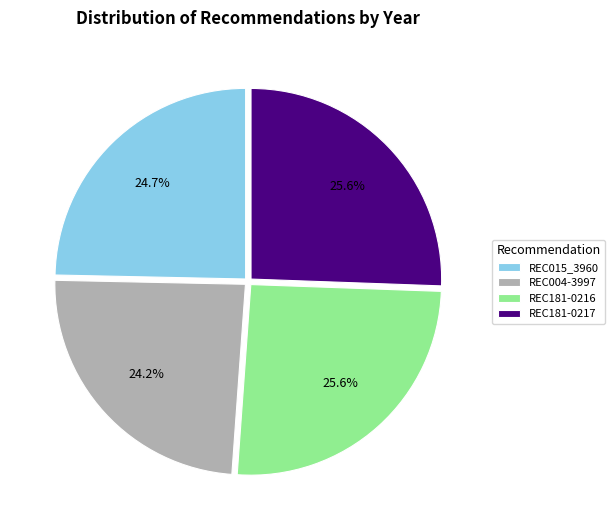

How many segments does this pie chart have?

4